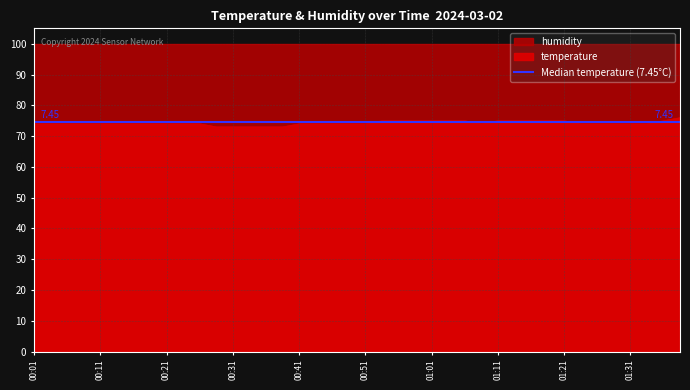

What is the average value?

74